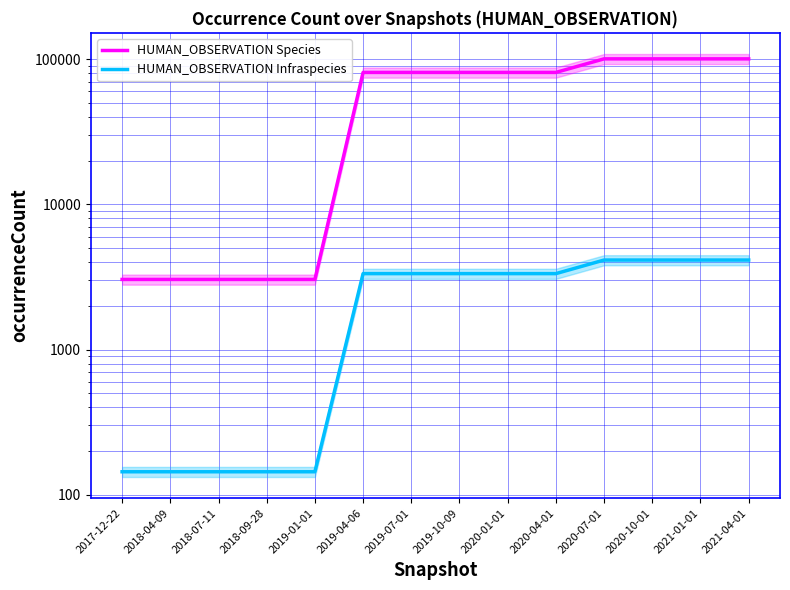

Is it true that HUMAN_OBSERVATION Infraspecies equals 3336 at 2020-01-01?

True